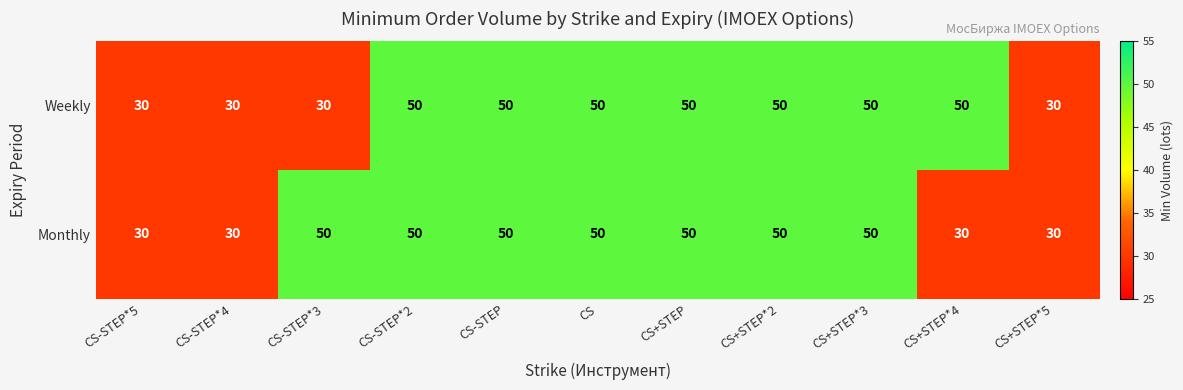

How many Monthly values are between 30 and 50?

11